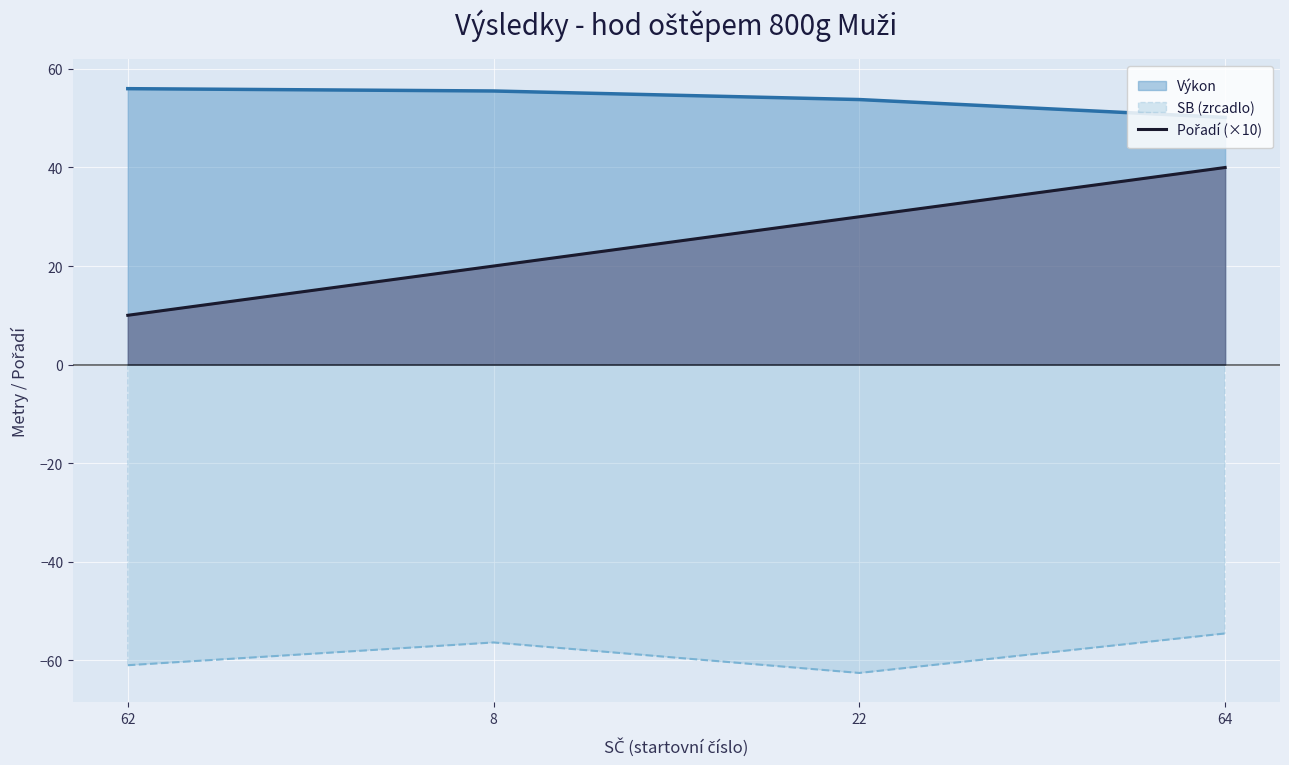

What is the label of the 1st point from the left?

62